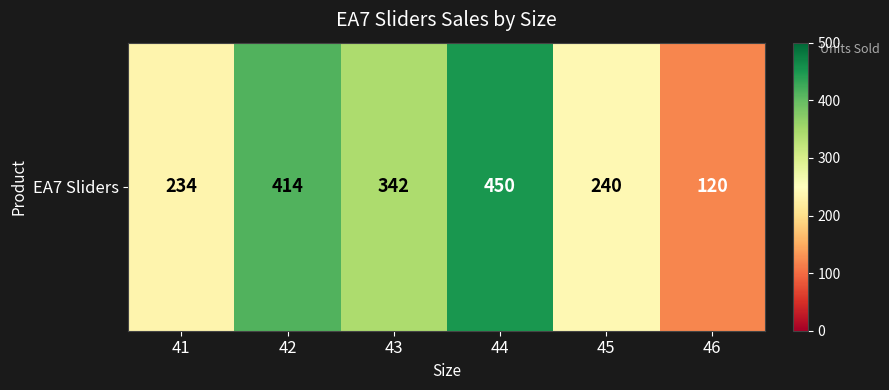

Approximately how many times larger is the value at 41 compared to 46?

1.9